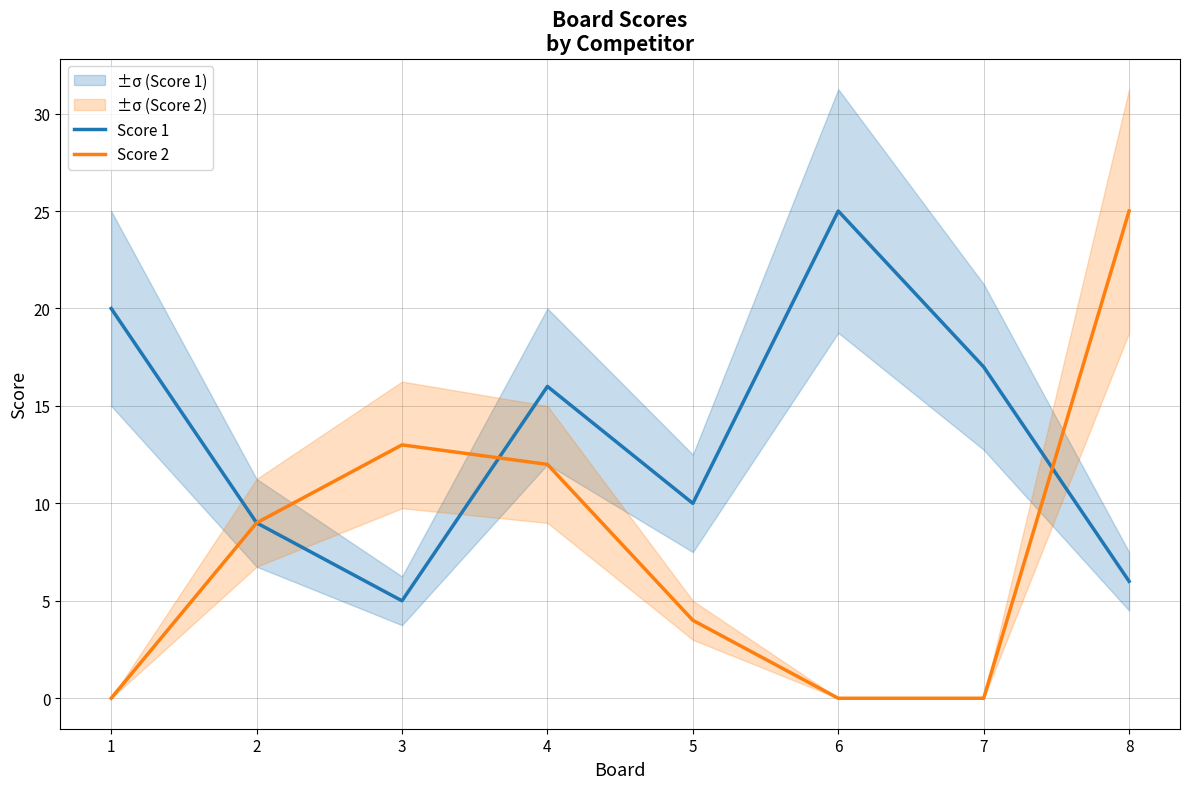

In Score 1, how many points are lower than both neighbors (excluding endpoints)?

2